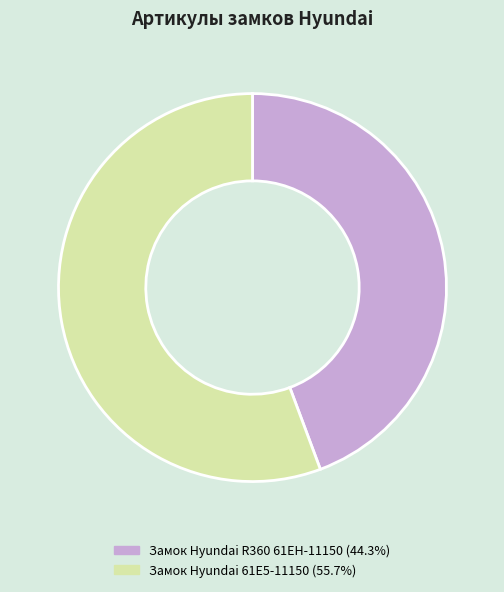

Combined, do Замок Hyundai R360 61EH-11150 and Замок Hyundai 61E5-11150 account for over 50%?

Yes